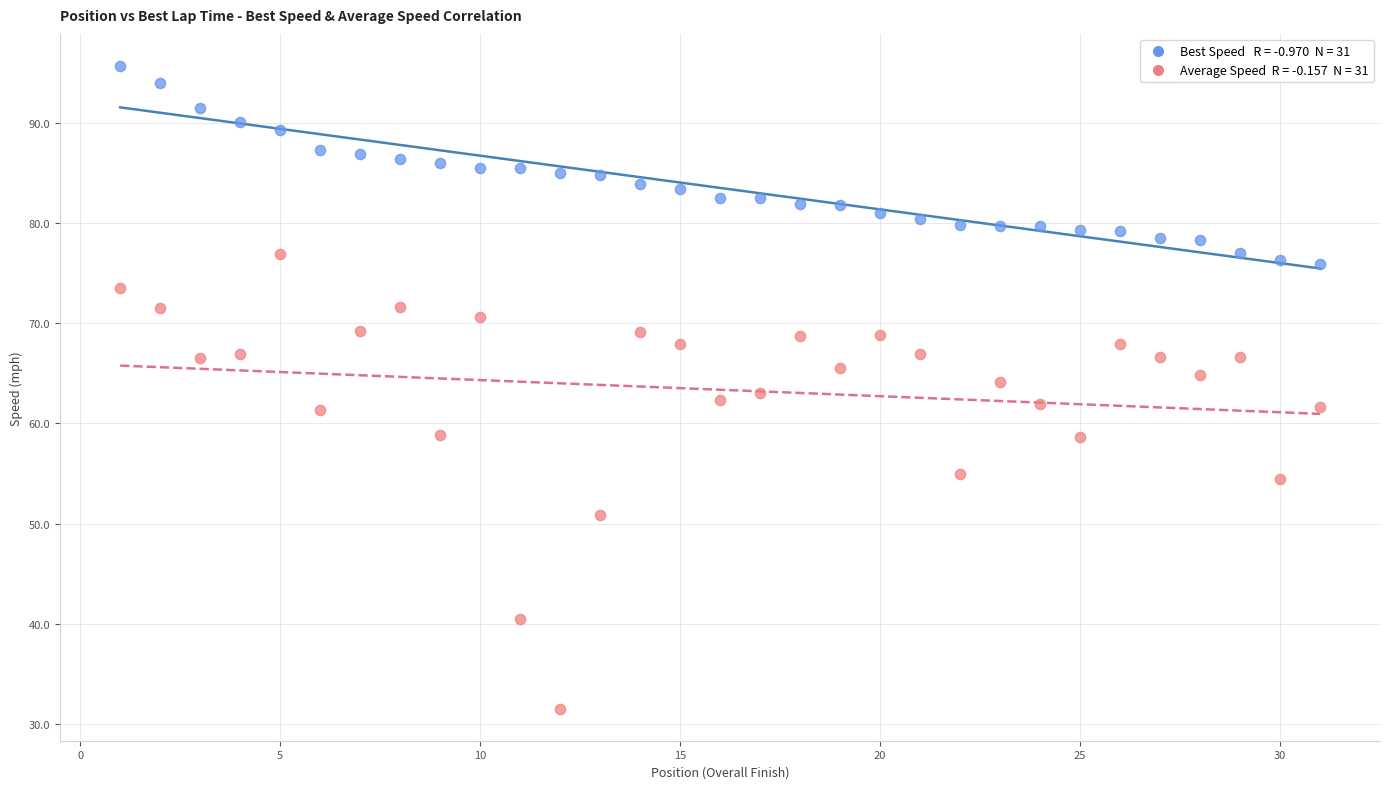

Across all data points, what is the range of X values (max minus min)?

30.0